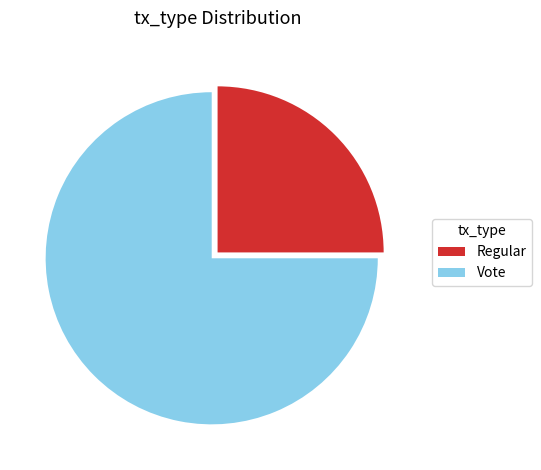

Which slice is the smallest?

Regular